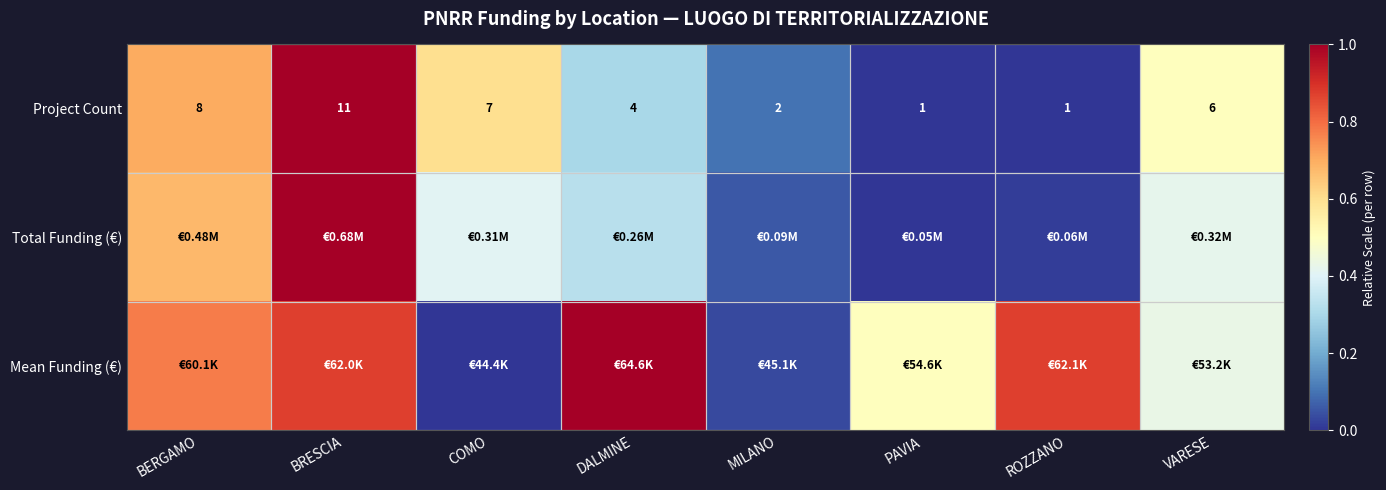

Where is Project Count nearest to the value 6?

VARESE